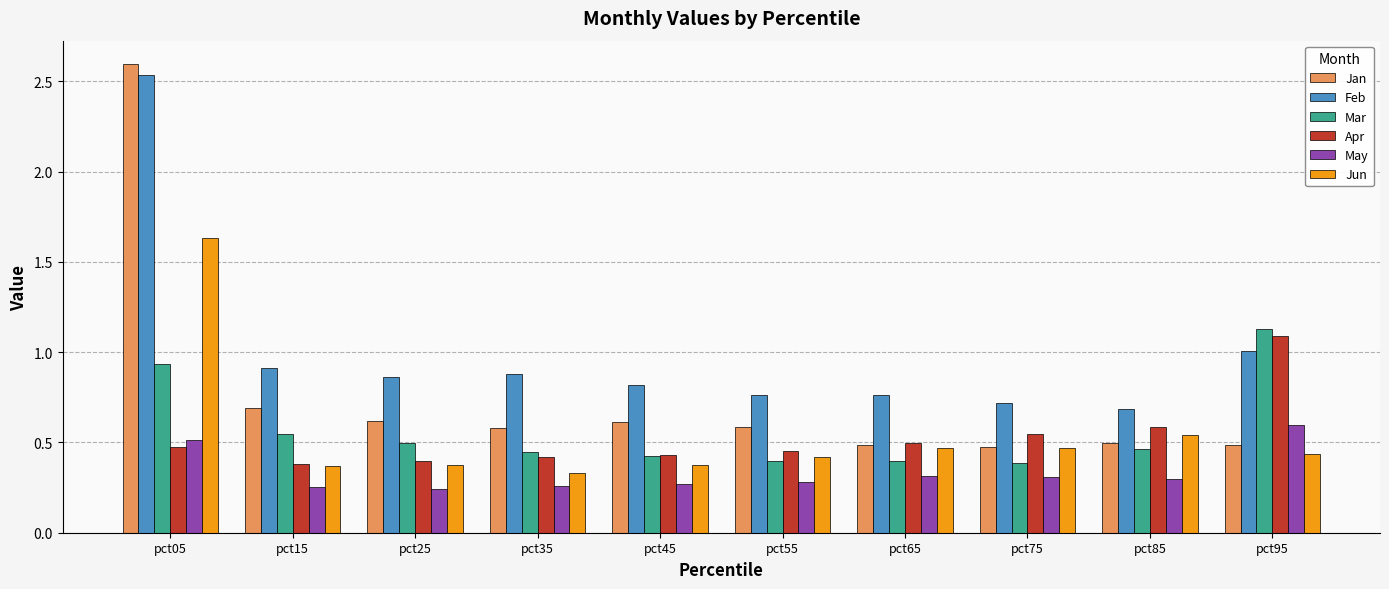

Which series has the widest spread of values?

Jan